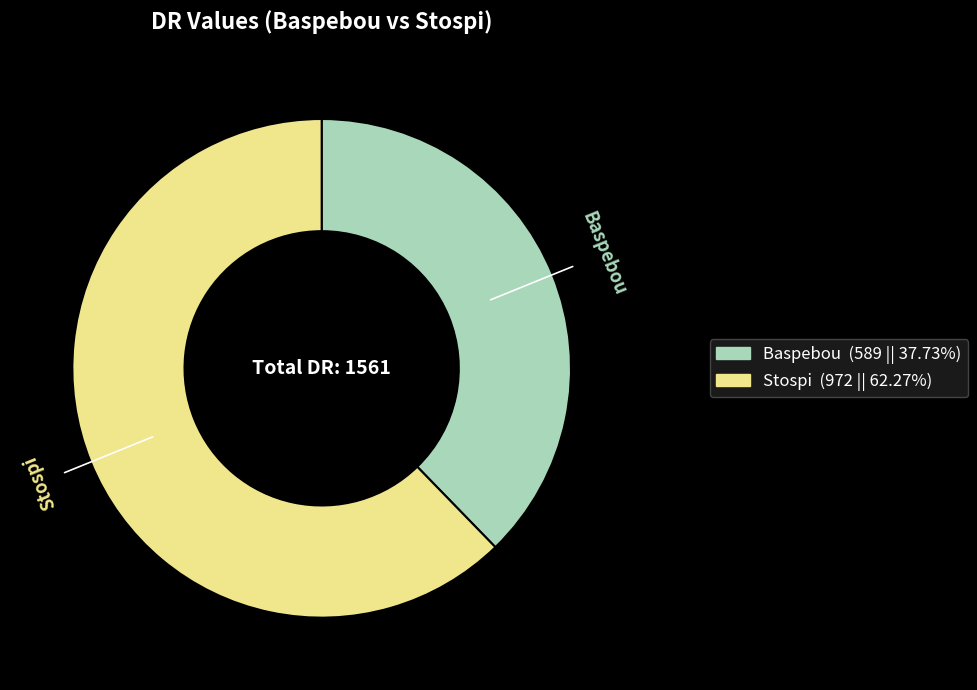

Is it true that Stospi is 49% of the pie?

False